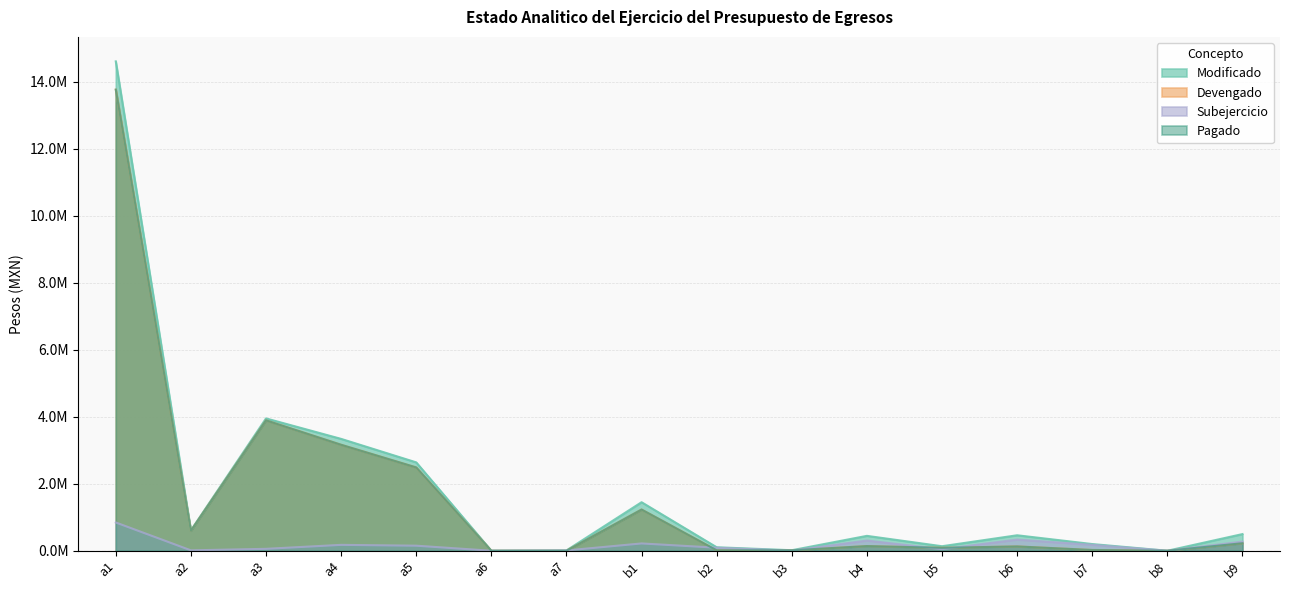

Where is the first local minimum for Devengado?

a2